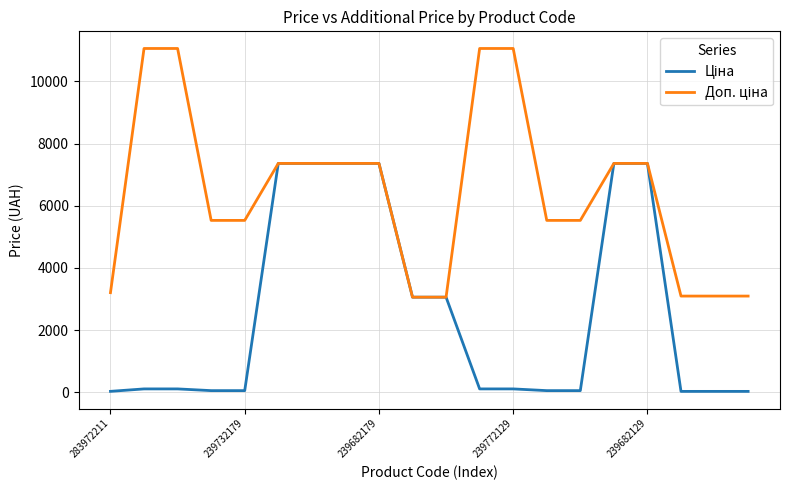

What is the greatest value displayed?

11055.0